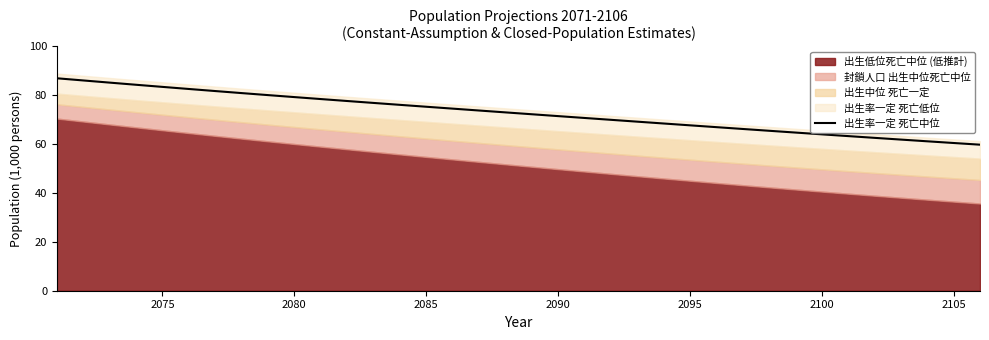

What is the average value?

72.9